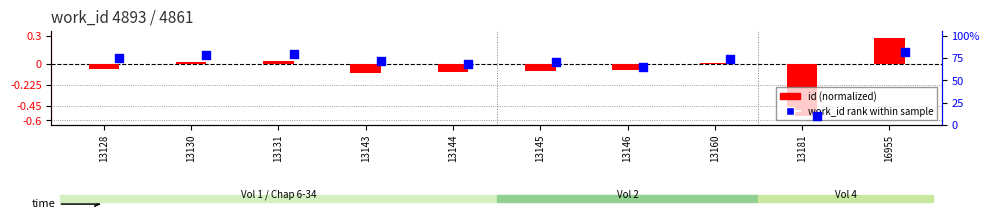

Which series contains the highest Y value?

work_id rank